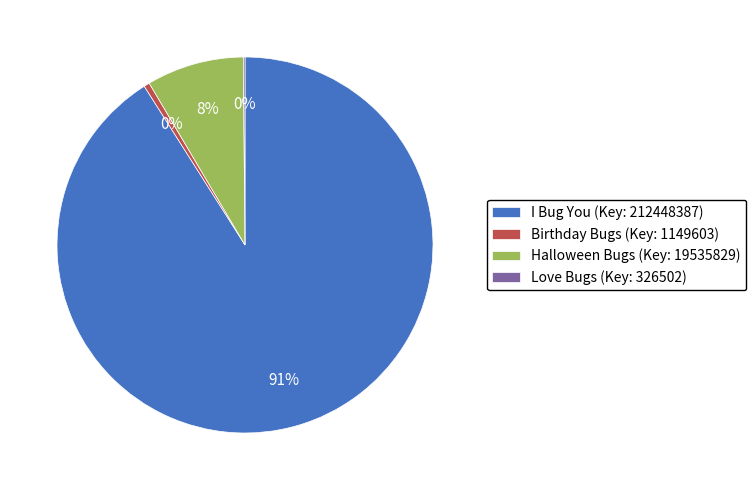

The Halloween Bugs (Key: 19535829) slice represents 16% of the pie. True or false?

False